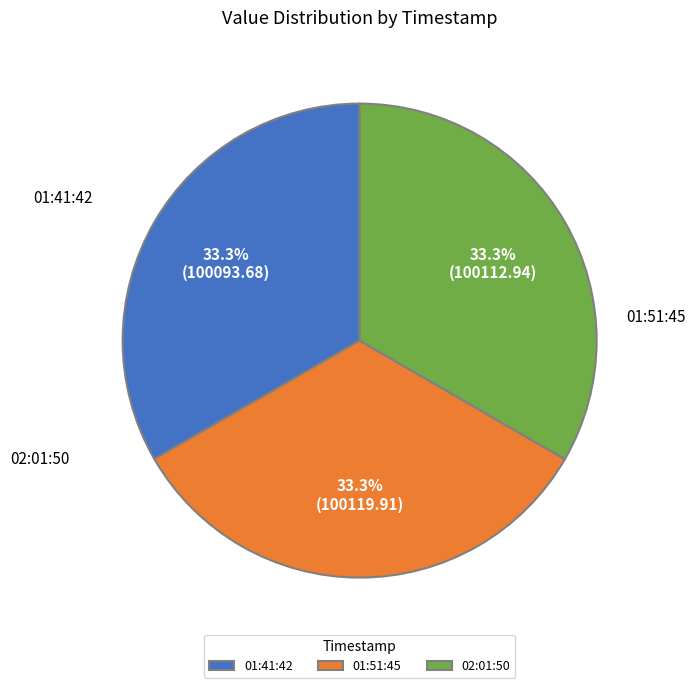

How many segments does this pie chart have?

3